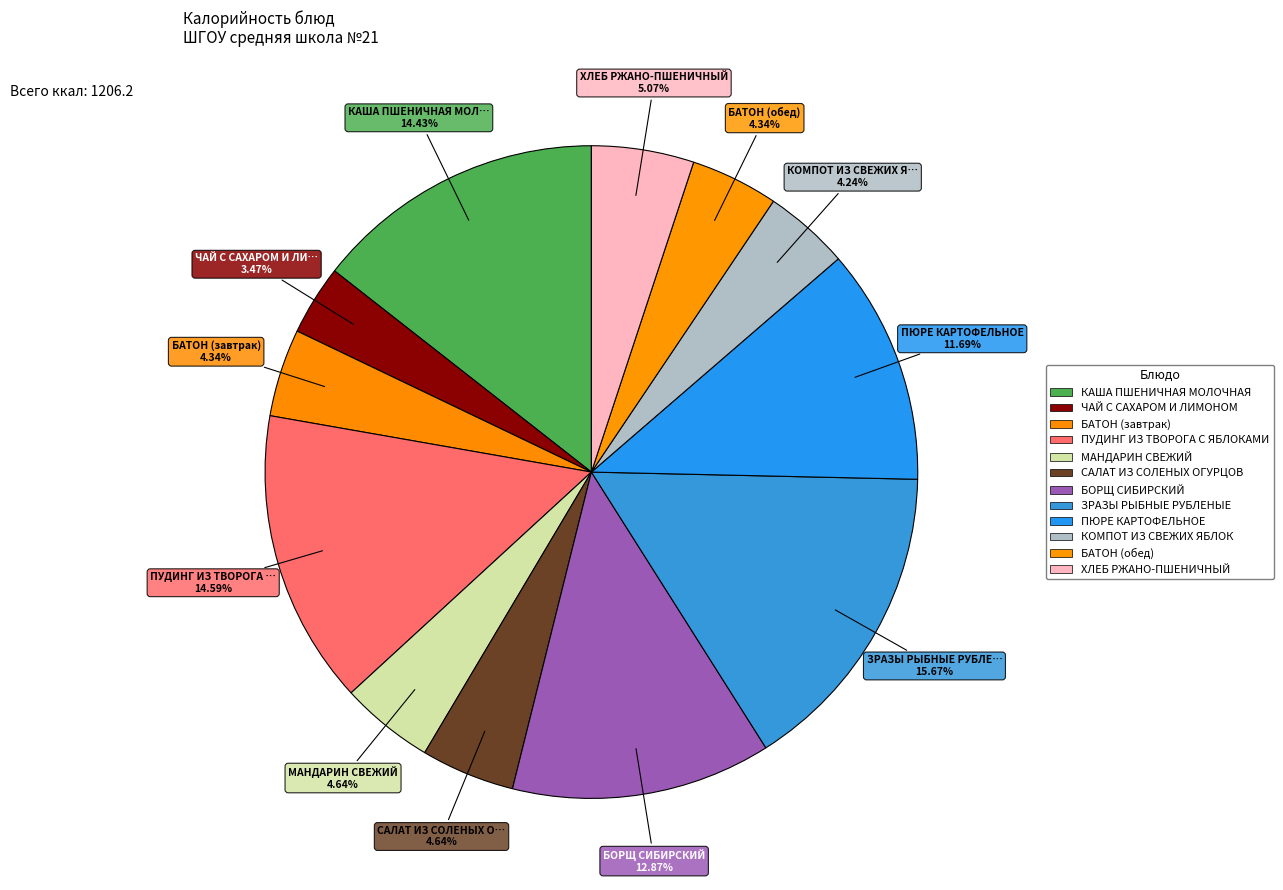

Rank the categories by value from highest to lowest.

ЗРАЗЫ РЫБНЫЕ РУБЛЕНЫЕ, ПУДИНГ ИЗ ТВОРОГА С ЯБЛОКАМИ, КАША ПШЕНИЧНАЯ МОЛОЧНАЯ, БОРЩ СИБИРСКИЙ, ПЮРЕ КАРТОФЕЛЬНОЕ, ХЛЕБ РЖАНО-ПШЕНИЧНЫЙ, МАНДАРИН СВЕЖИЙ, САЛАТ ИЗ СОЛЕНЫХ ОГУРЦОВ, БАТОН (завтрак), БАТОН (обед), КОМПОТ ИЗ СВЕЖИХ ЯБЛОК, ЧАЙ С САХАРОМ И ЛИМОНОМ